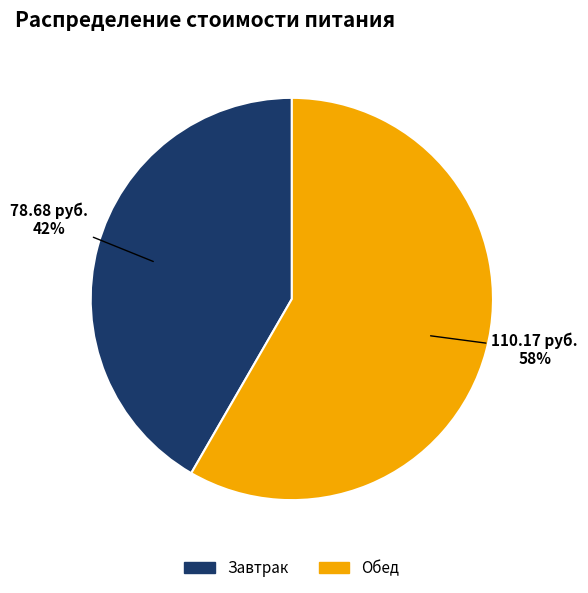

Do Завтрак and Обед together represent more than half of the pie?

Yes